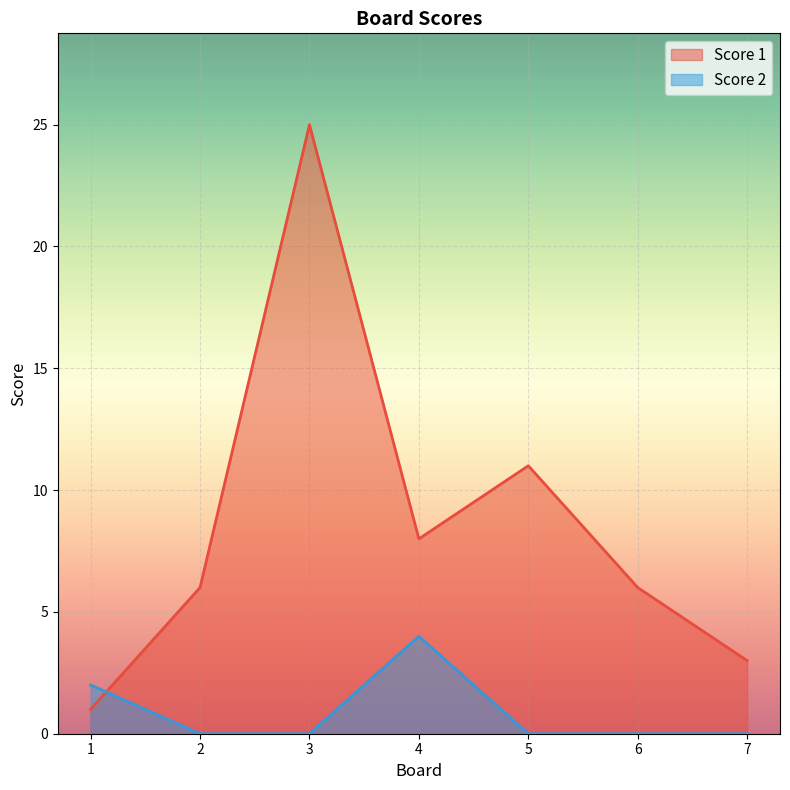

Reading left to right, list all the values displayed in this chart.

Score 1: 1	6	25	8	11	6	3
Score 2: 2	0	0	4	0	0	0